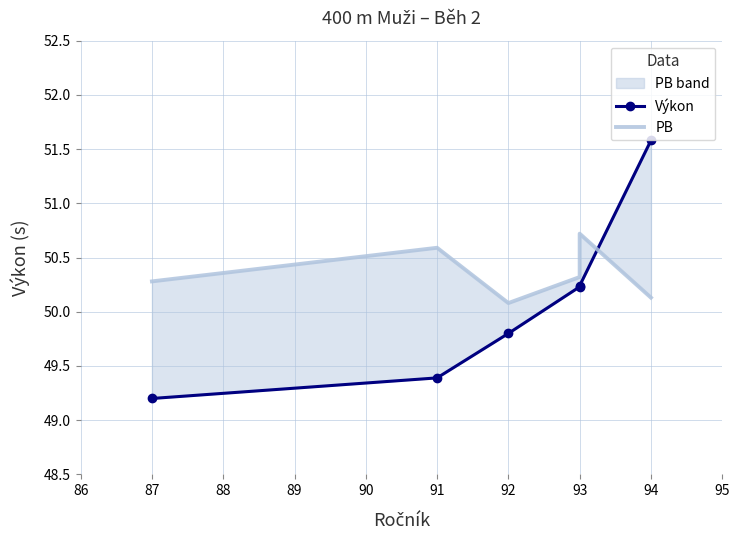

What is the difference between the second highest and minimum values in the Výkon series?

1.0